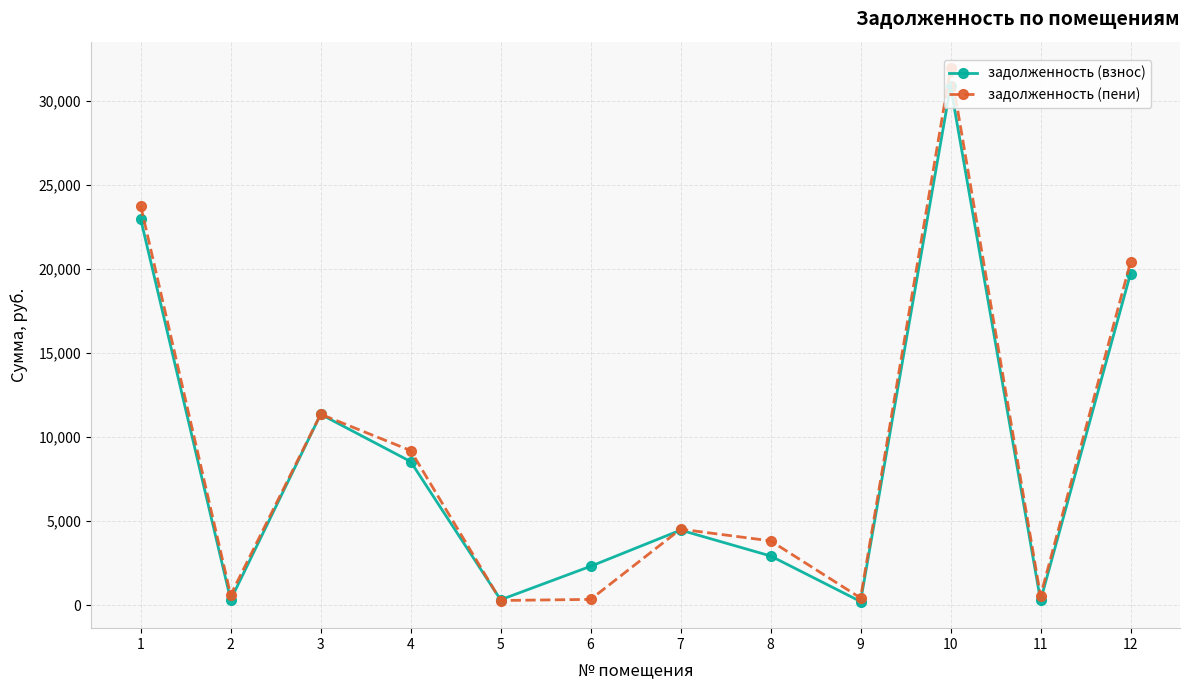

What is the value of the задолженность (взнос) point at the 10th from the left?

30869.8